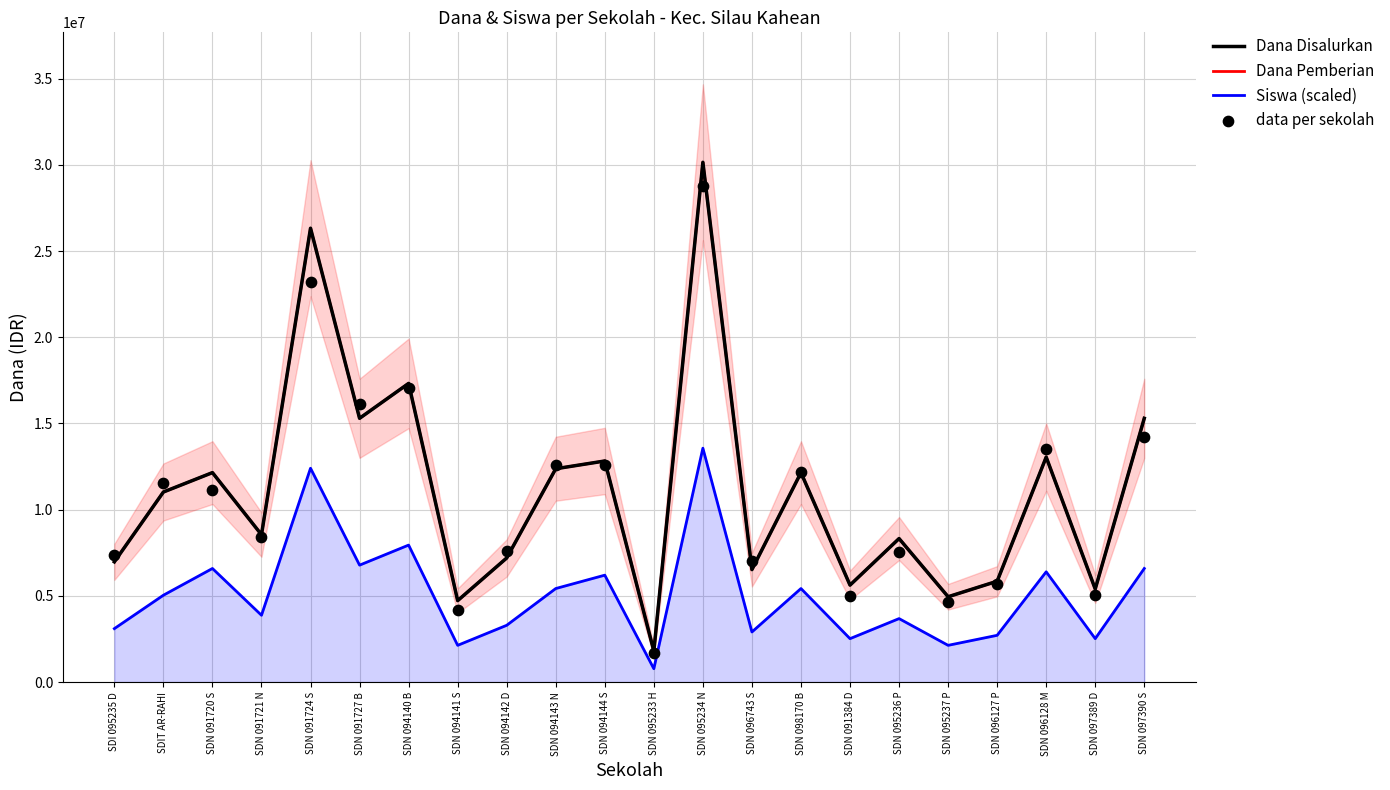

What are all the series names shown in the legend?

Dana Disalurkan, Dana Pemberian, Siswa (scaled), data per sekolah